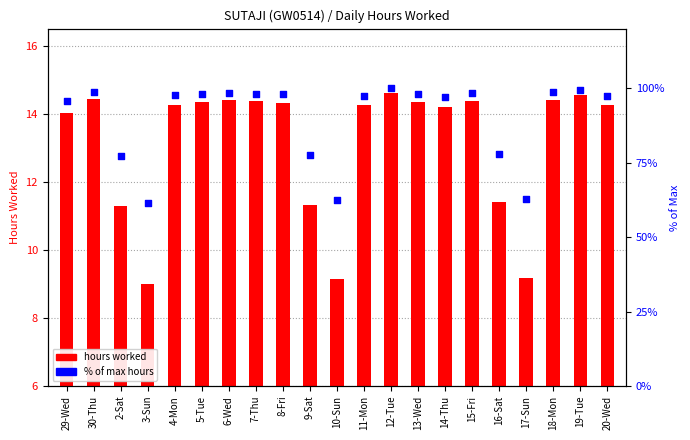

Which series reaches the maximum Y coordinate?

% of max hours